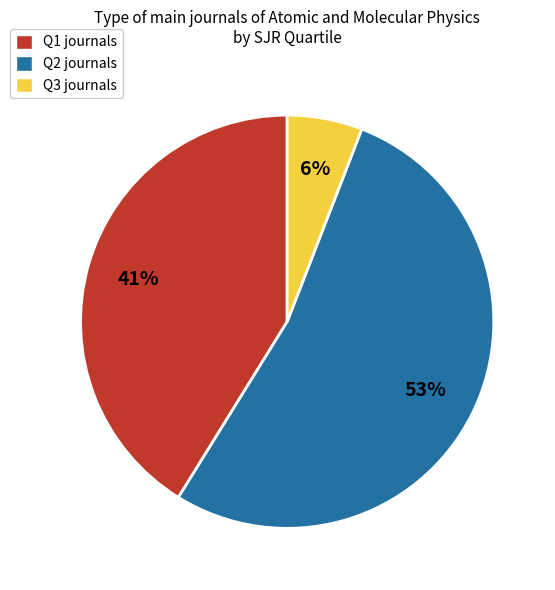

The Q2 slice represents 53% of the pie. True or false?

True